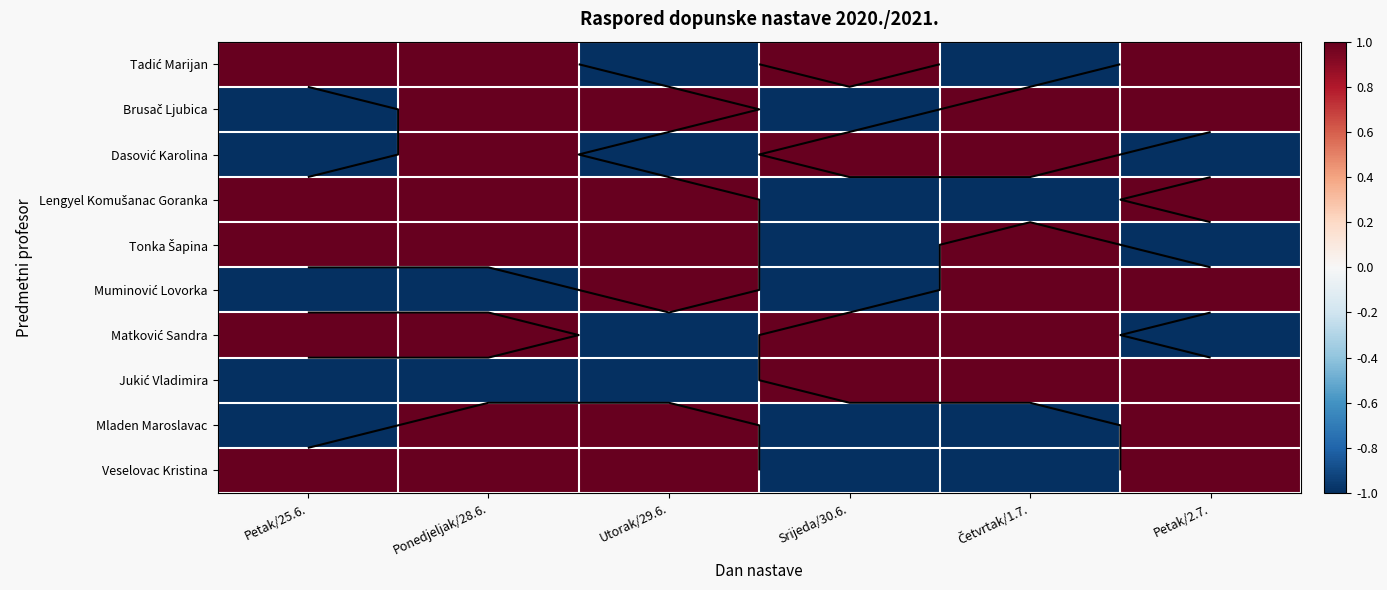

List the series in order of their peak value, lowest first.

Tadić Marijan, Brusač Ljubica, Dasović Karolina, Lengyel Komušanac Goranka, Tonka Šapina, Muminović Lovorka, Matković Sandra, Jukić Vladimira, Mladen Maroslavac, Veselovac Kristina